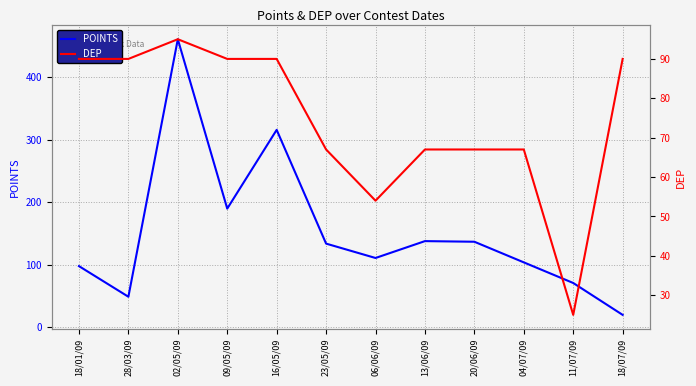

How many interior local peaks does the DEP series have?

1